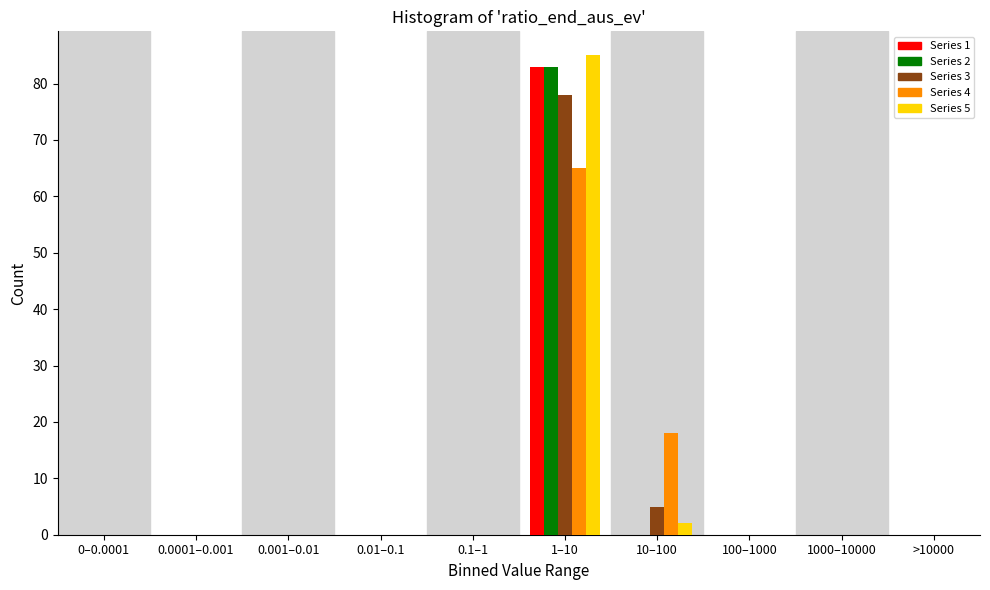

Which series changed the most between 0.001–0.01 and 1–10?

Series 5